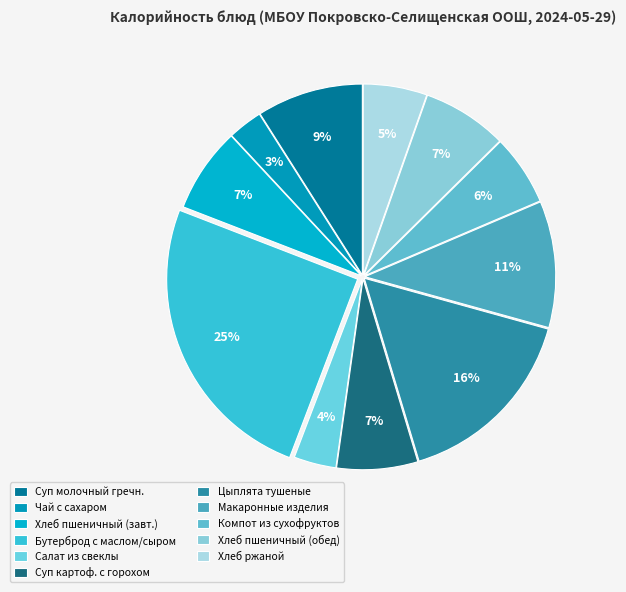

Count the number of slices in the pie.

11